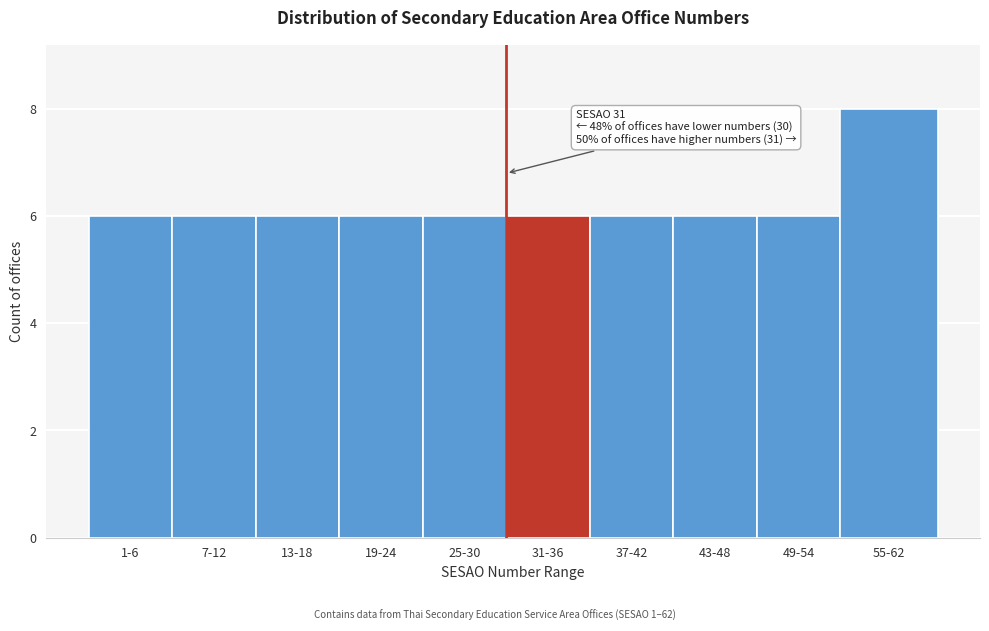

Reading left to right, transcribe all the data shown in this chart.

6	6	6	6	6	6	6	6	6	8